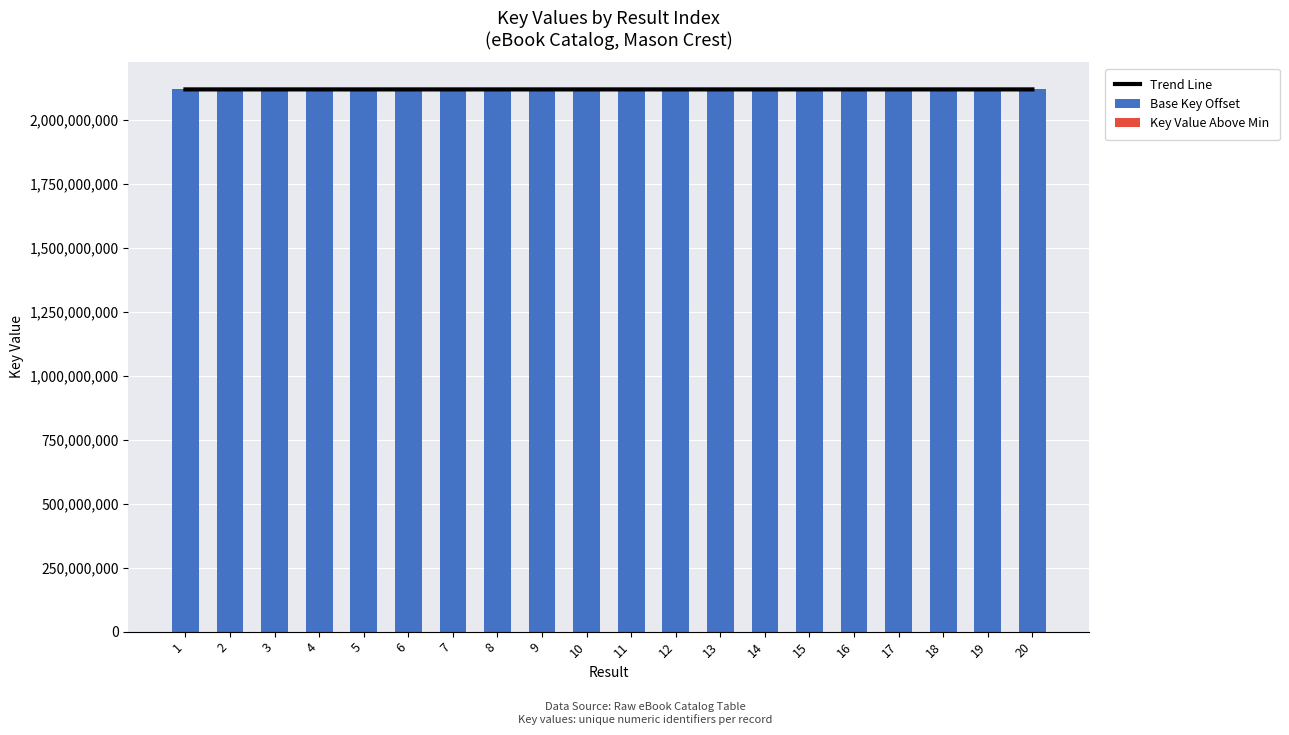

Is the value of Key Value Above Min at 9 greater than the value of Base Key Offset at 14?

No